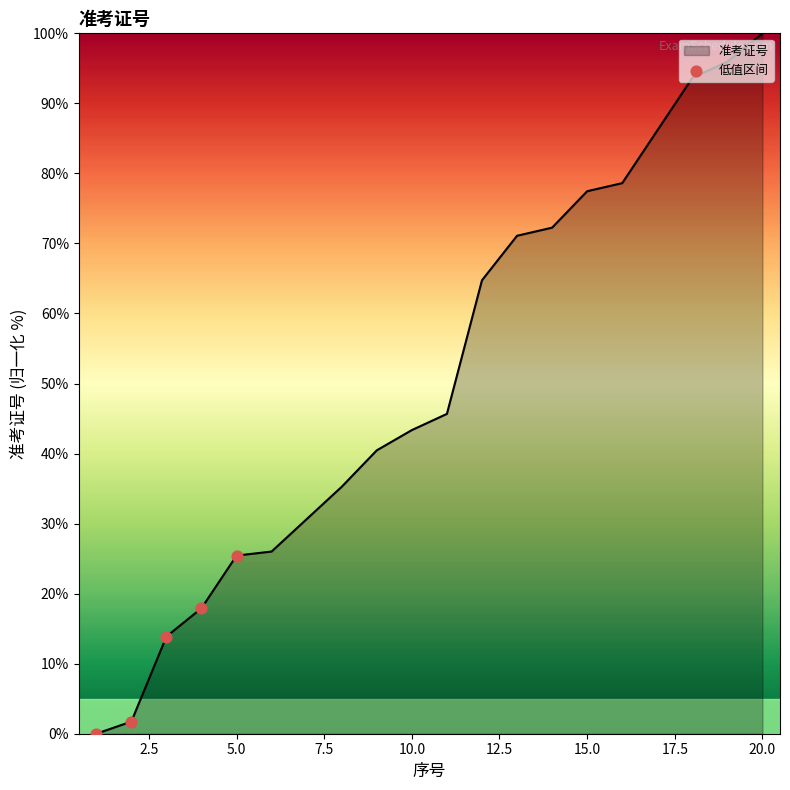

What is the difference between the maximum and minimum values?

100.0